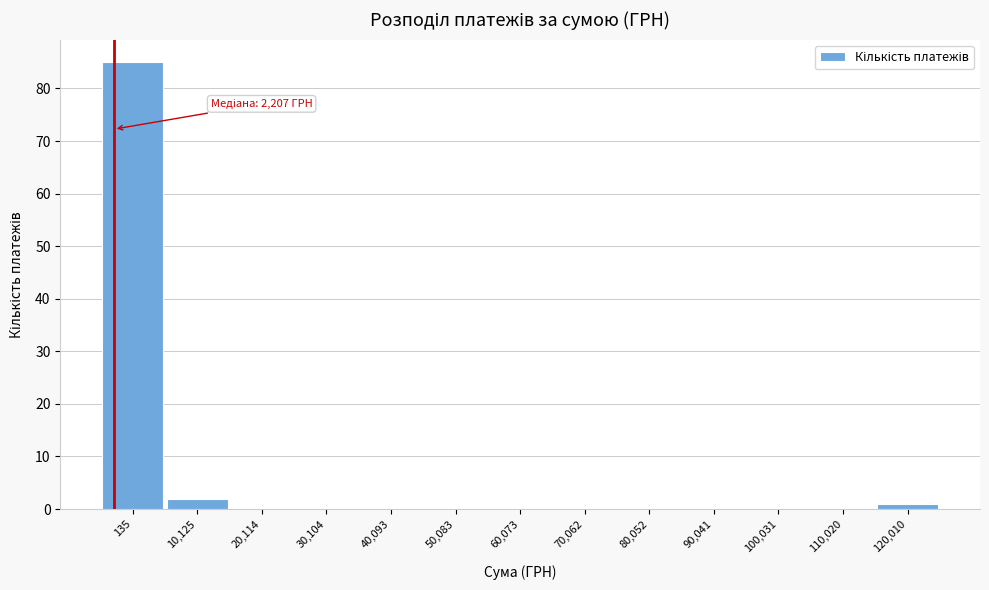

Reading right to left, what are all the values shown in this chart?

120,010=1	110,020=0	100,031=0	90,041=0	80,052=0	70,062=0	60,073=0	50,083=0	40,093=0	30,104=0	20,114=0	10,125=2	135=85